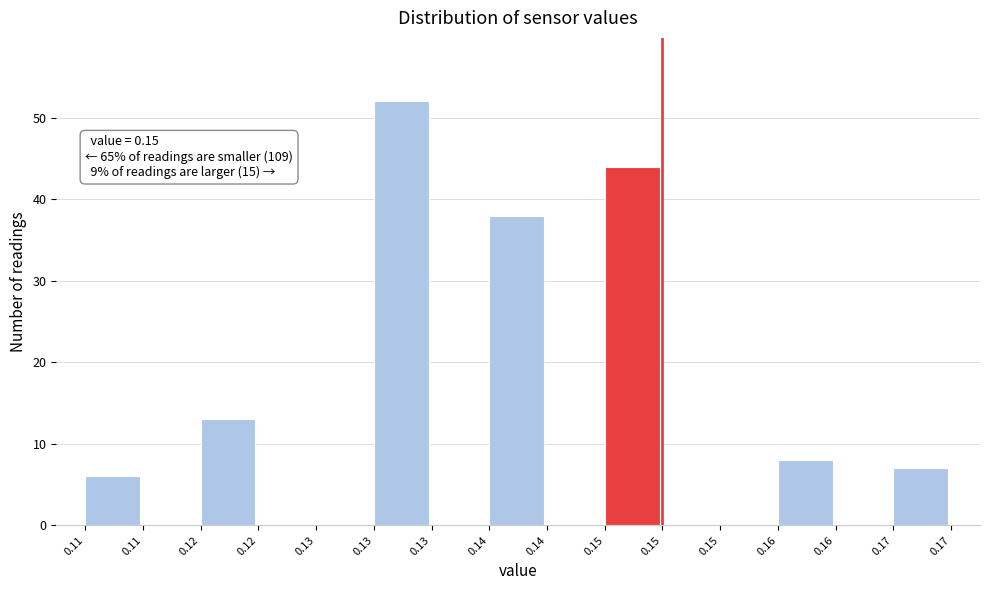

Count the number of categories in the chart.

15